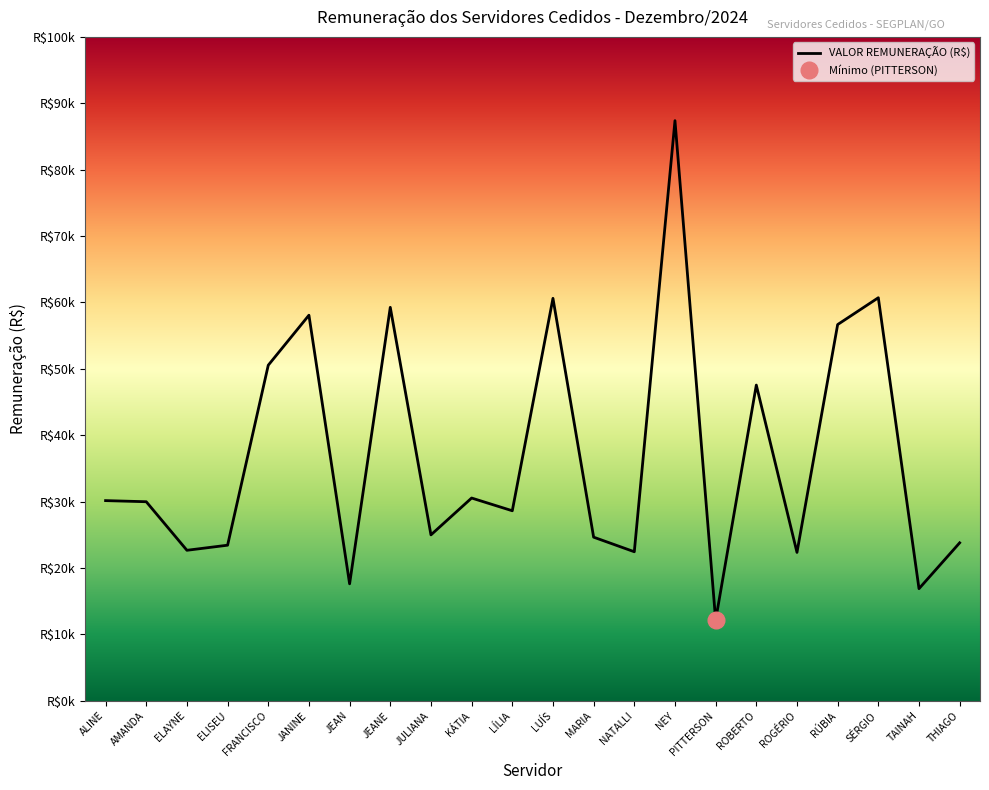

What is the difference between the second highest and second lowest values?

43828.6